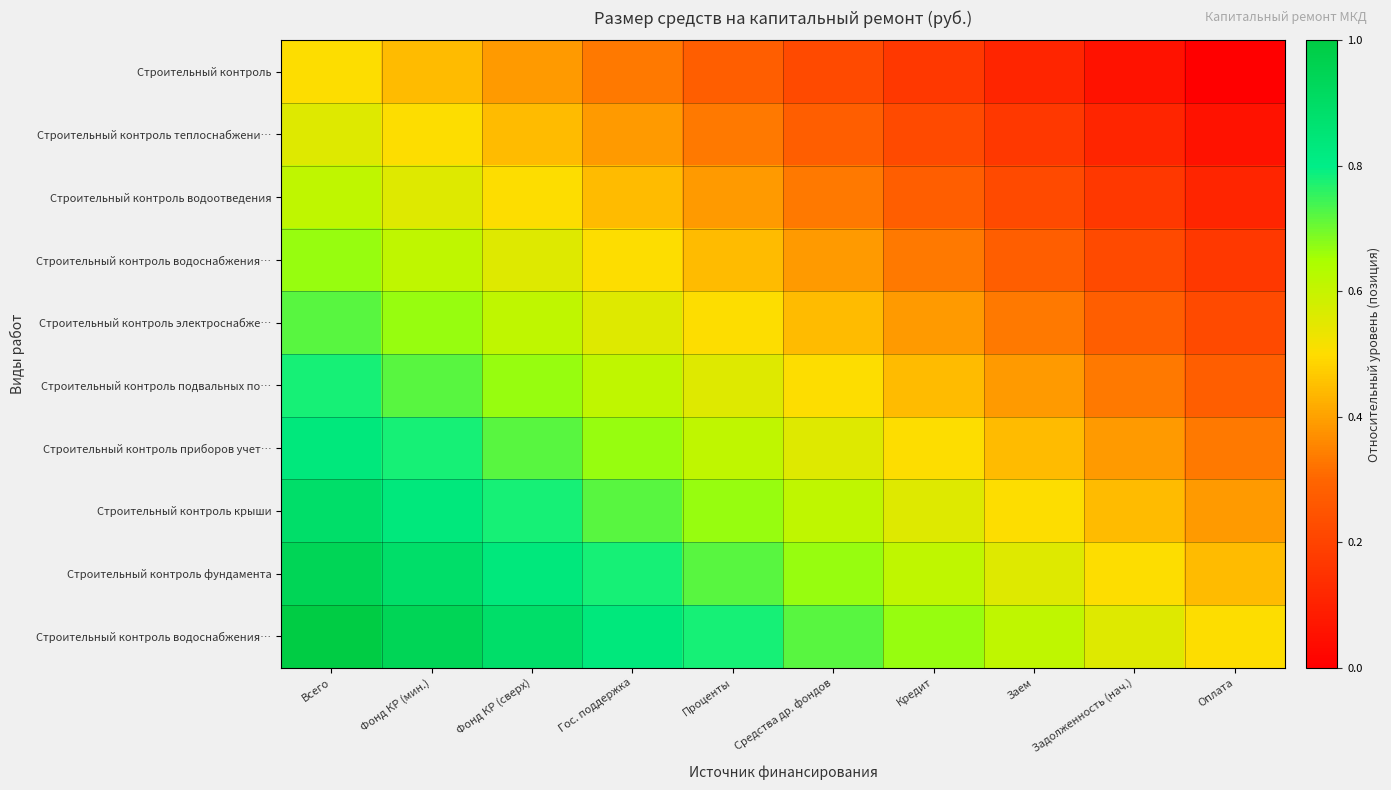

How many data points does each series have?

10